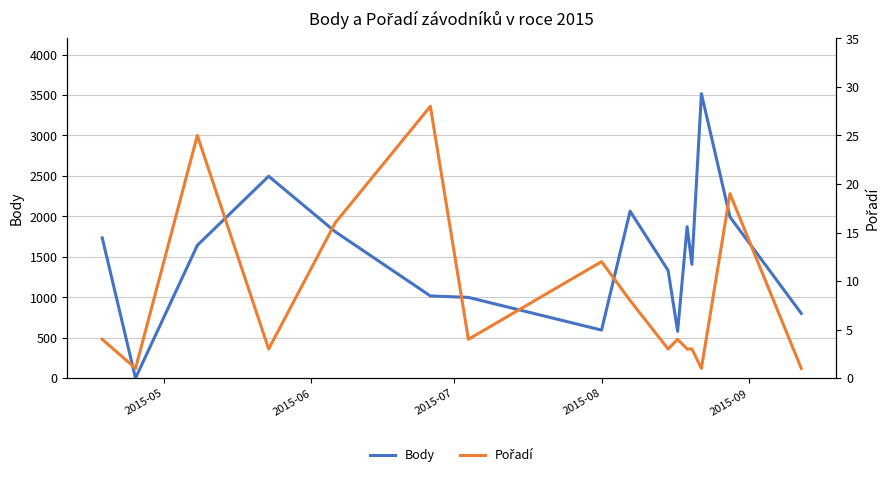

The value of Pořadí at 6 is 2. True or false?

False